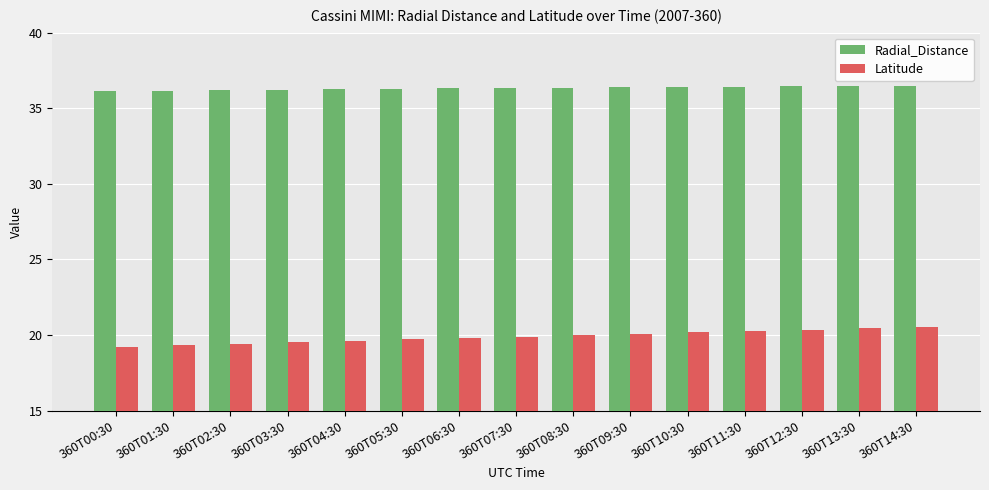

Rank the series at 360T00:30 from lowest to highest value.

Latitude, Radial_Distance